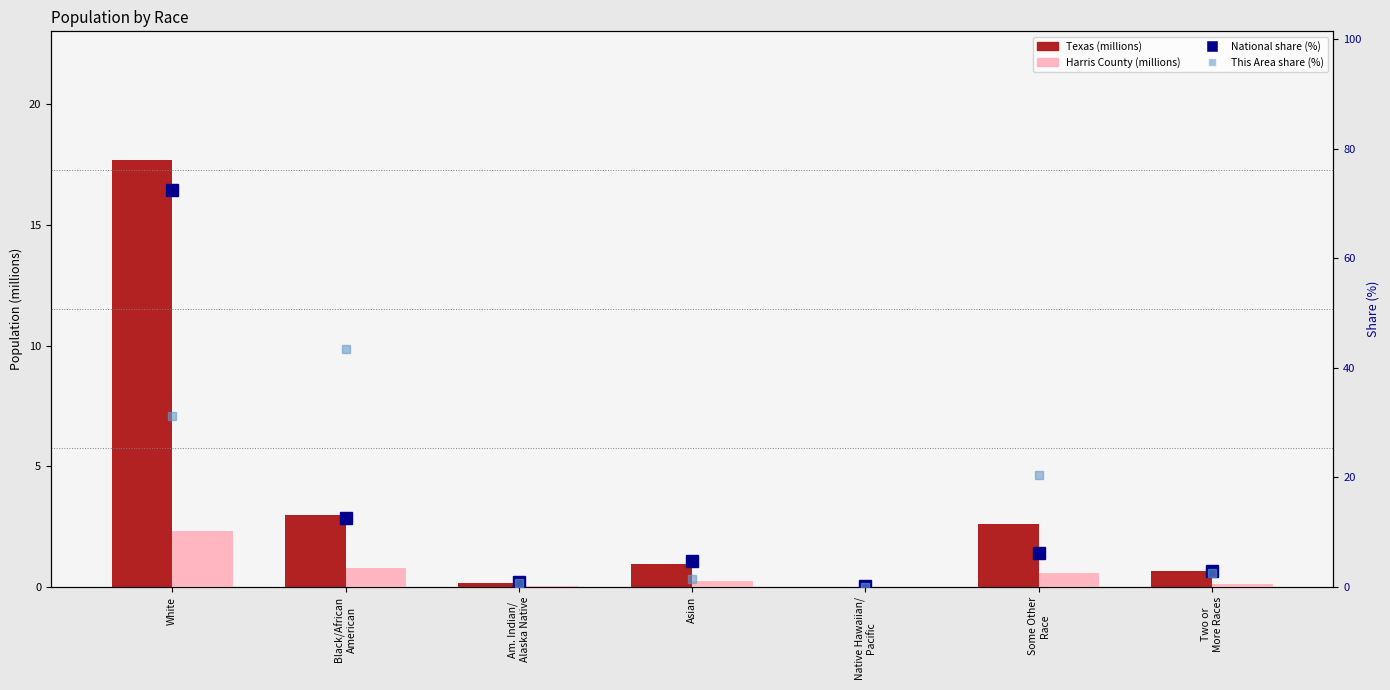

What is the total value across all series at Am. Indian/
Alaska Native?

2.0